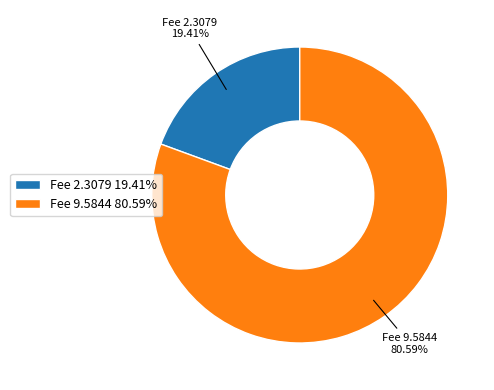

What percentage is the Fee 9.5844 slice, to the nearest percent?

81%